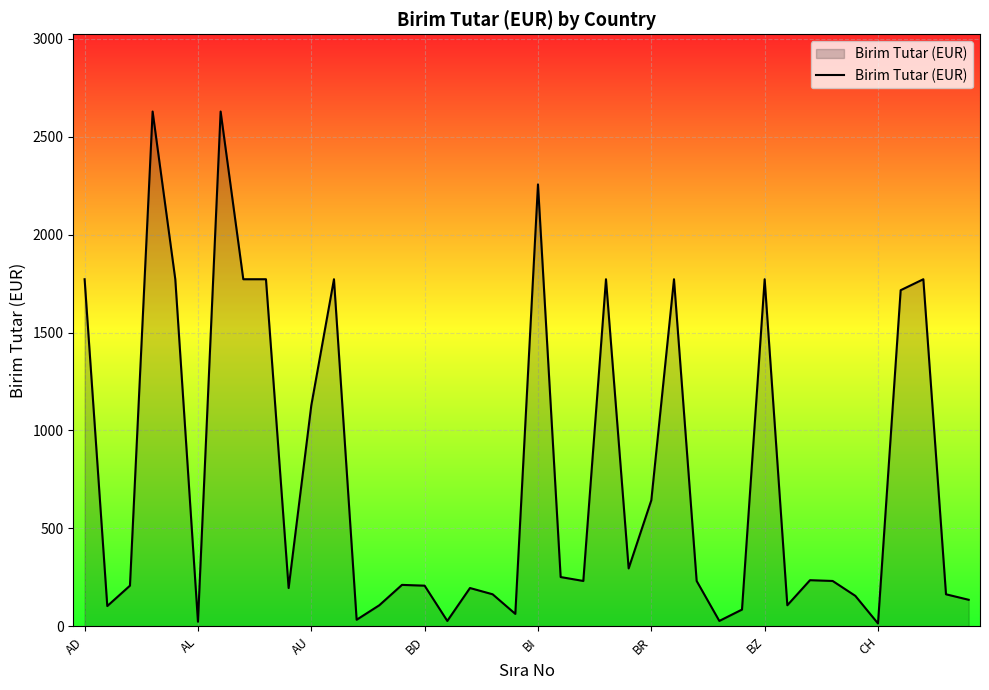

What is the difference between the maximum and minimum values?

2613